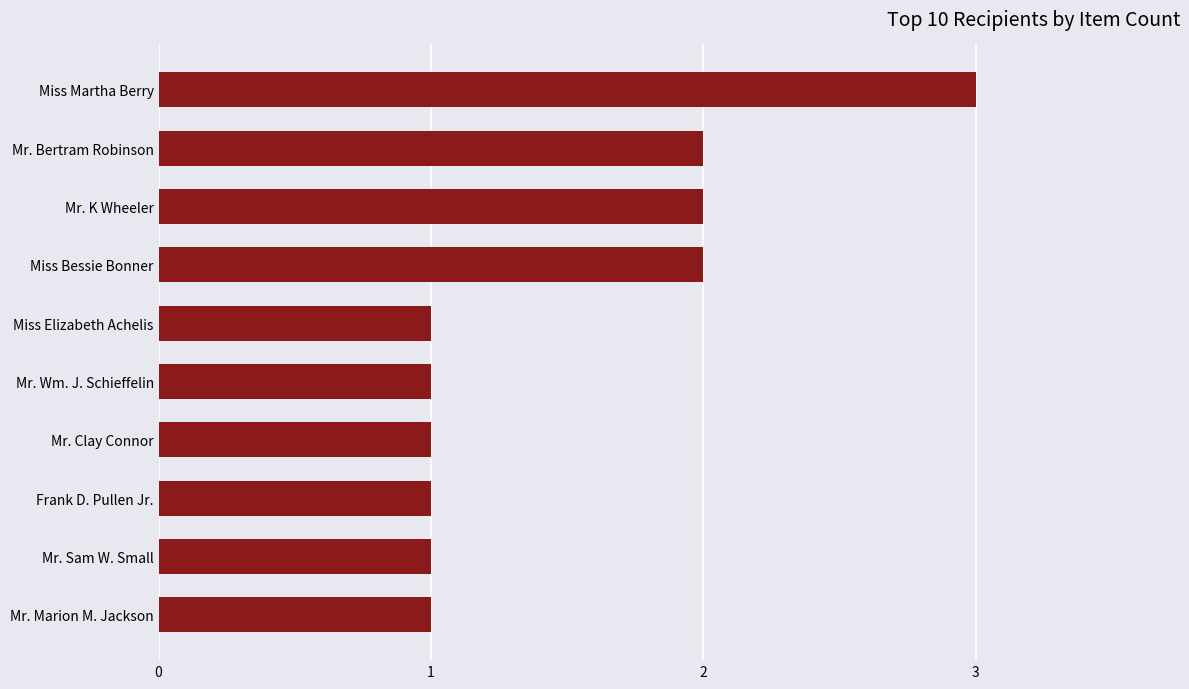

Reading bottom to top, transcribe all the data shown in this chart.

Mr. Marion M. Jackson=1	Mr. Sam W. Small=1	Frank D. Pullen Jr.=1	Mr. Clay Connor=1	Mr. Wm. J. Schieffelin=1	Miss Elizabeth Achelis=1	Miss Bessie Bonner=2	Mr. K Wheeler=2	Mr. Bertram Robinson=2	Miss Martha Berry=3